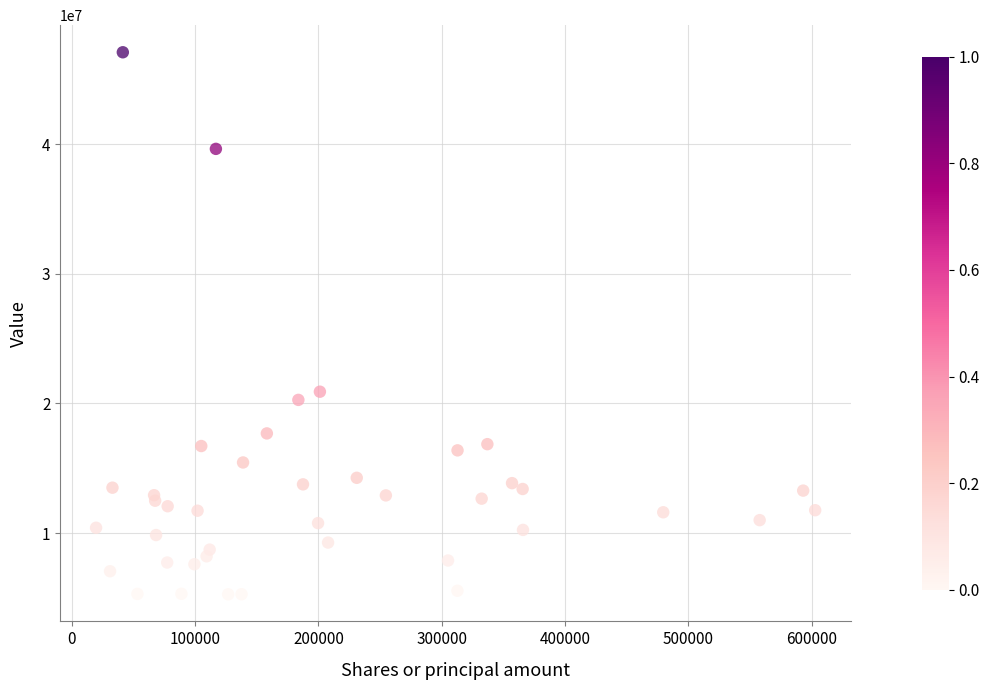

What Y value in the scatter plot is closest to 26189000?

20908000